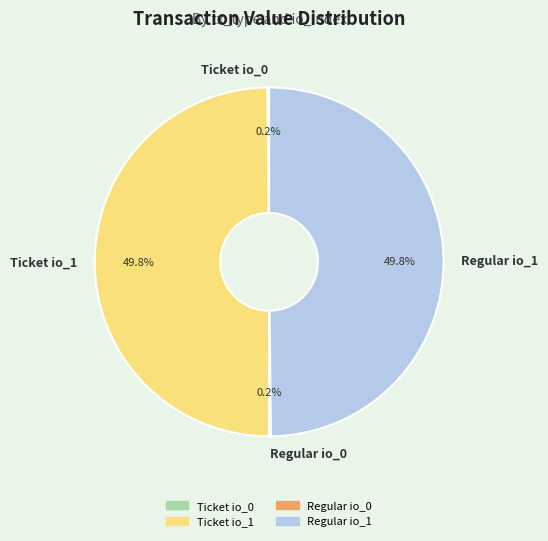

How much of the chart is everything except Ticket io_1?

50.2%